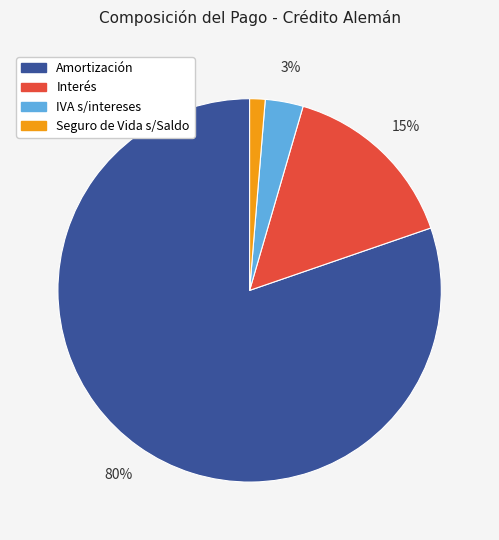

Which category has the smallest portion of the pie?

Seguro de Vida s/Saldo